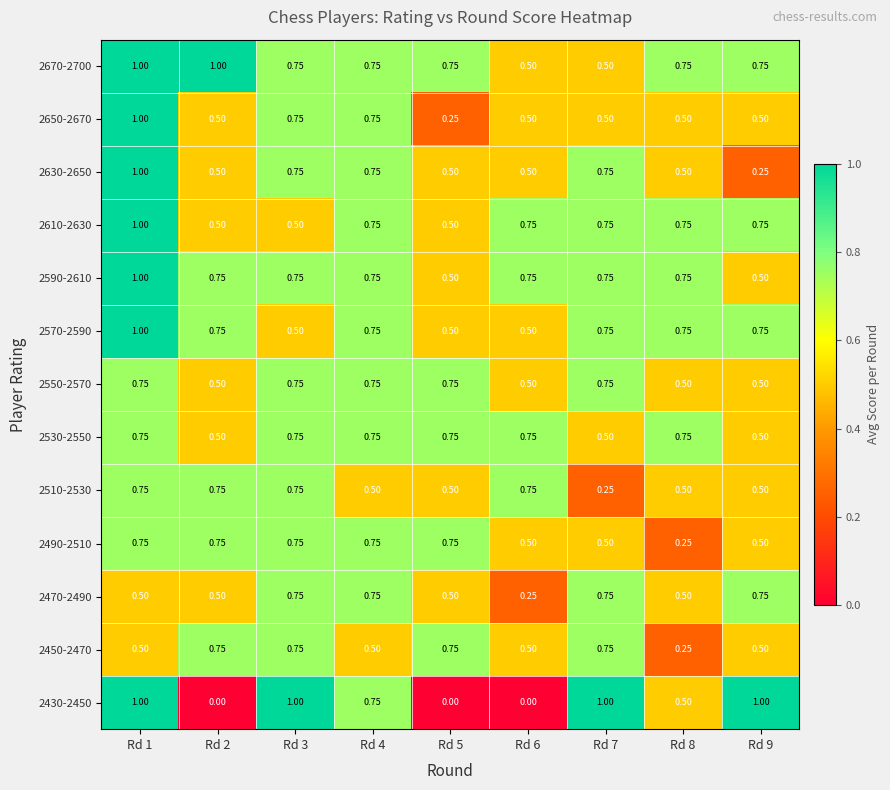

How many series are shown in this chart?

13